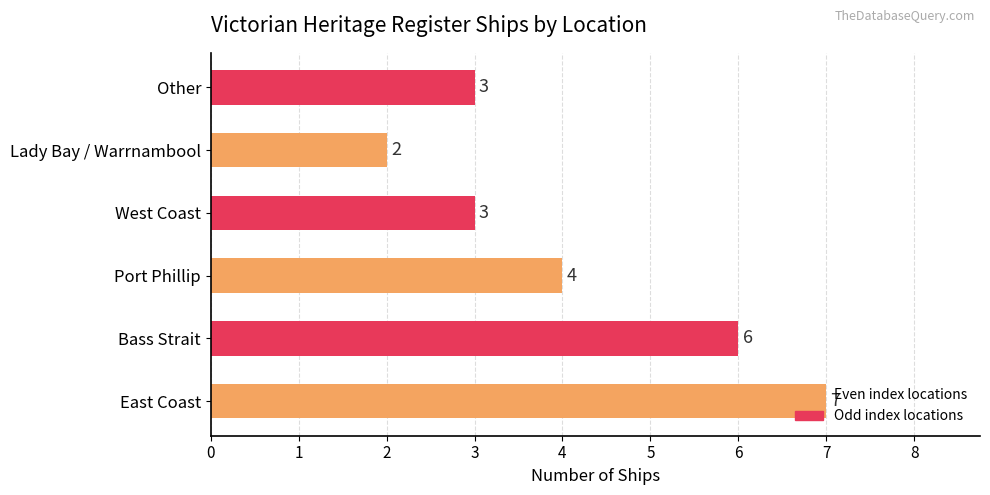

Which has a higher value, East Coast or Bass Strait?

East Coast